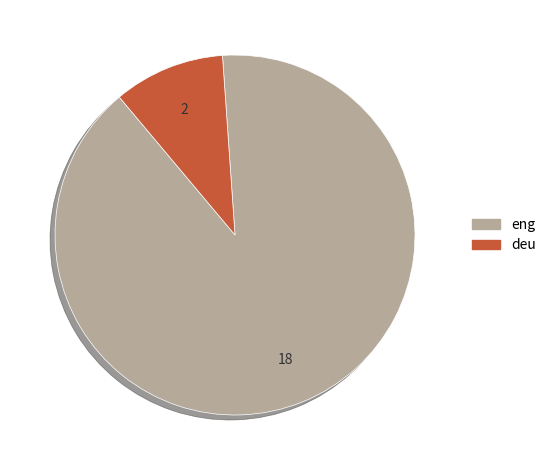

Count the number of slices in the pie.

2